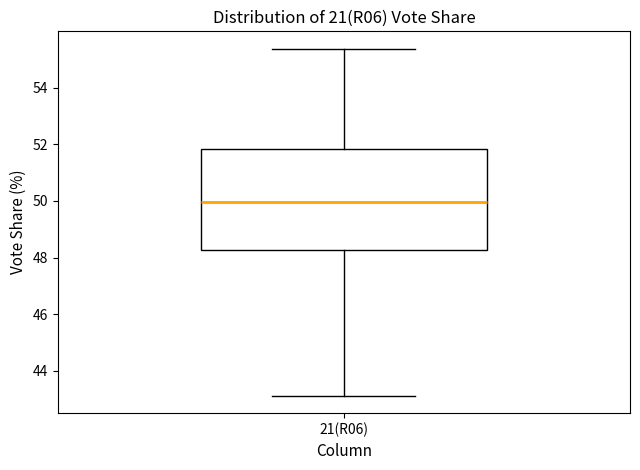

Where does the upper whisker of the box for 21(R06) end on the y-axis? The values are not printed on the chart, so give them approximately, as read against the axis.

55.4